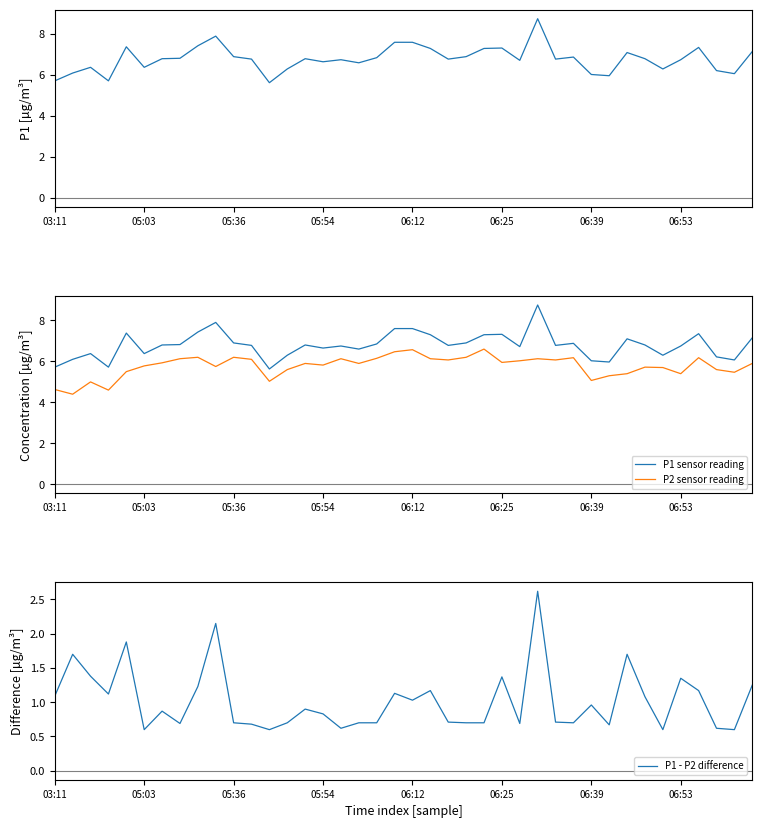

Which series has the largest range (max minus min)?

P1